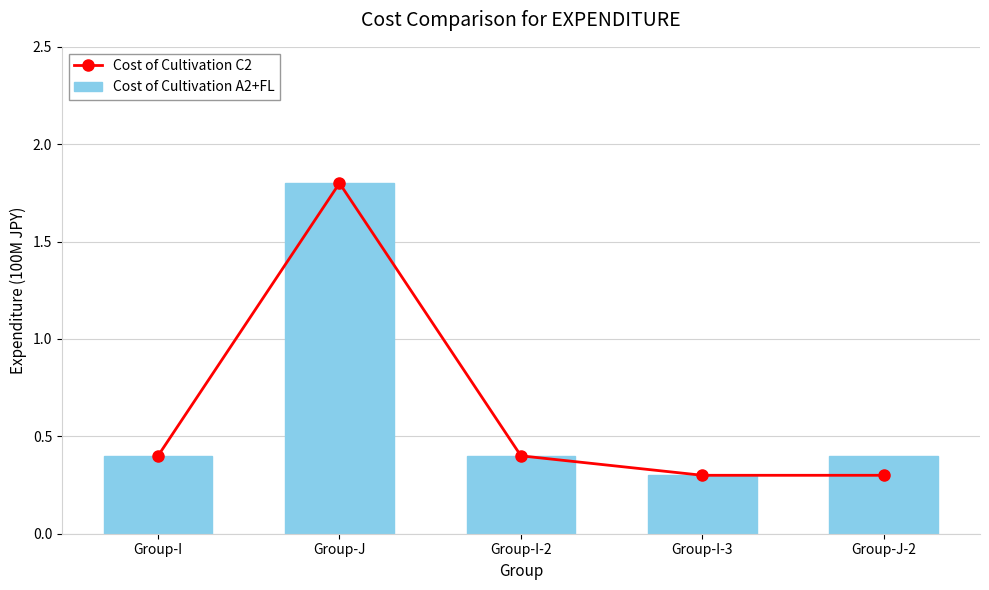

Reading left to right, extract all data points from this chart.

Cost of Cultivation C2: 0.4	1.8	0.4	0.3	0.3
Cost of Cultivation A2+FL: 0.4	1.8	0.4	0.3	0.4